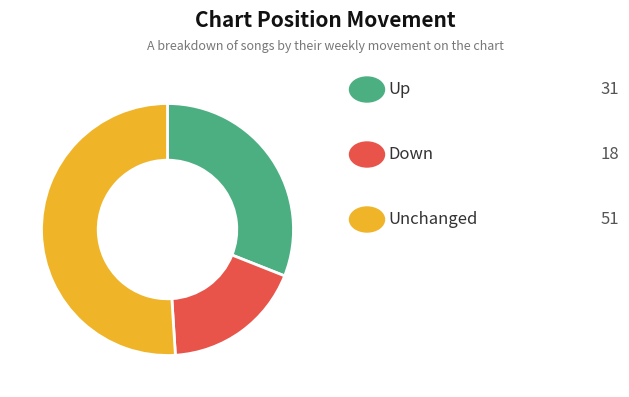

How many segments does this pie chart have?

3